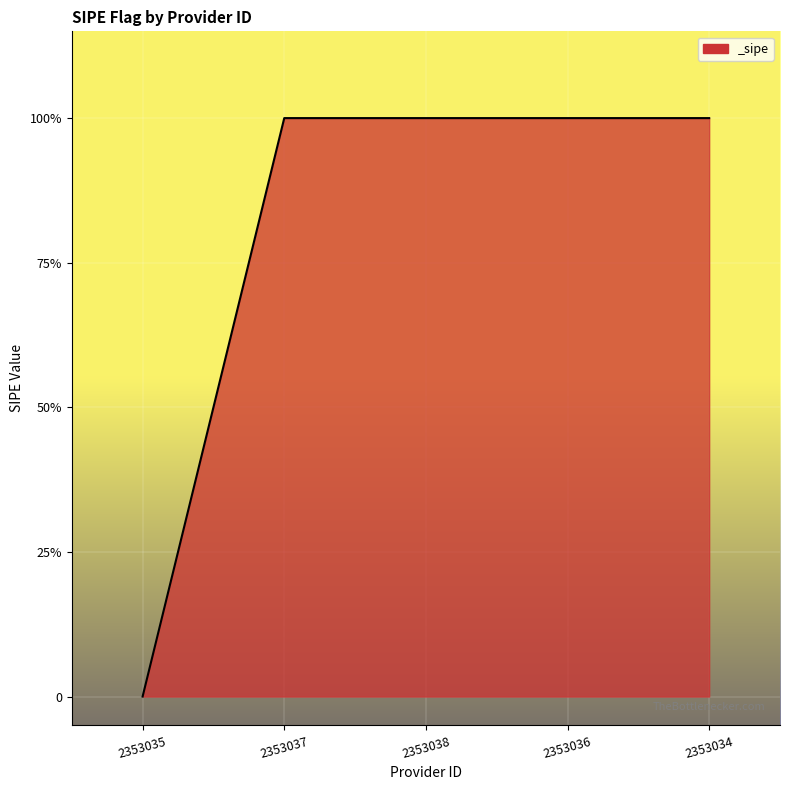

True or false: the data shows 1 at 2353038.

False